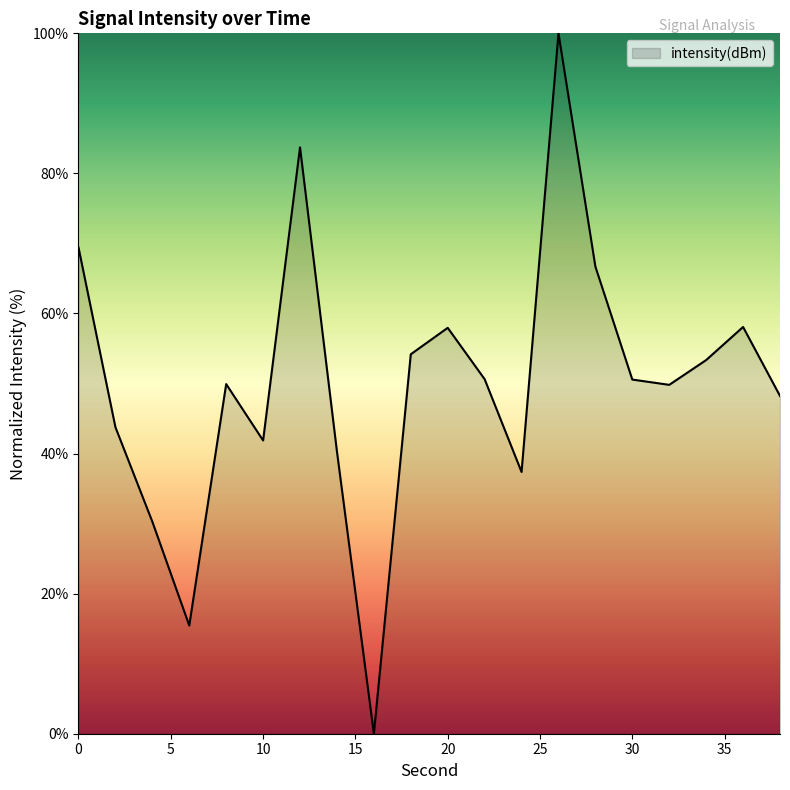

What is the difference between the maximum and minimum values?

100.0